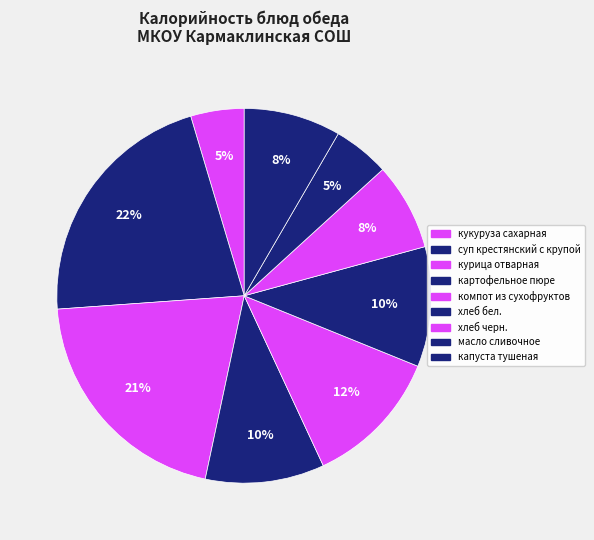

Count the number of slices in the pie.

9